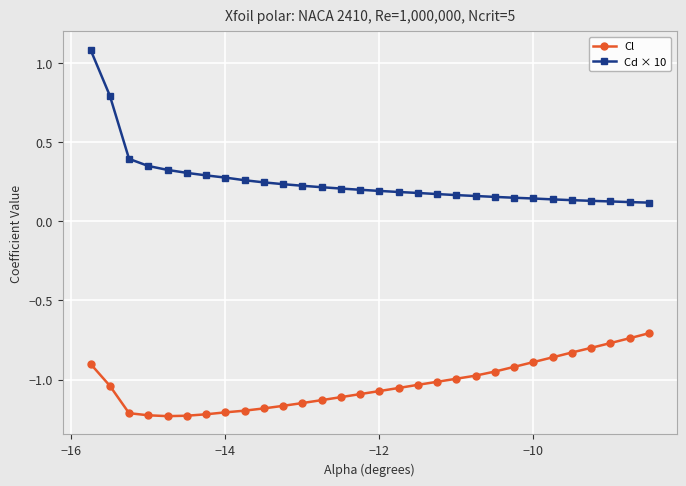

Rank the series by their maximum value, from lowest to highest.

Cl, Cd × 10